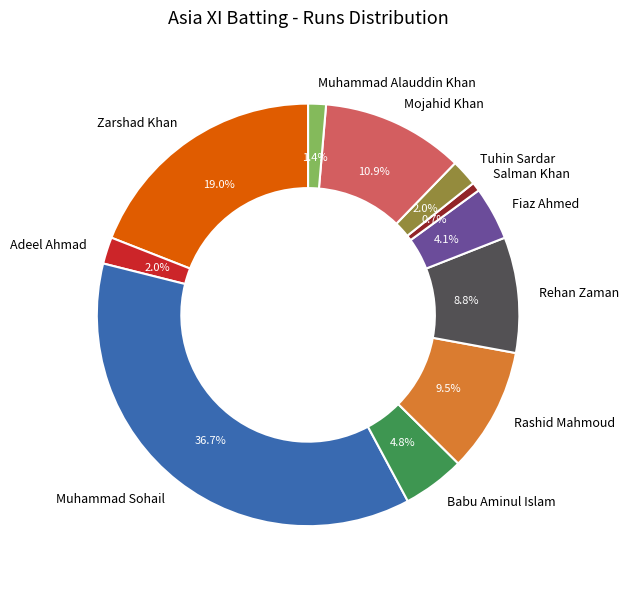

How many segments does this pie chart have?

11